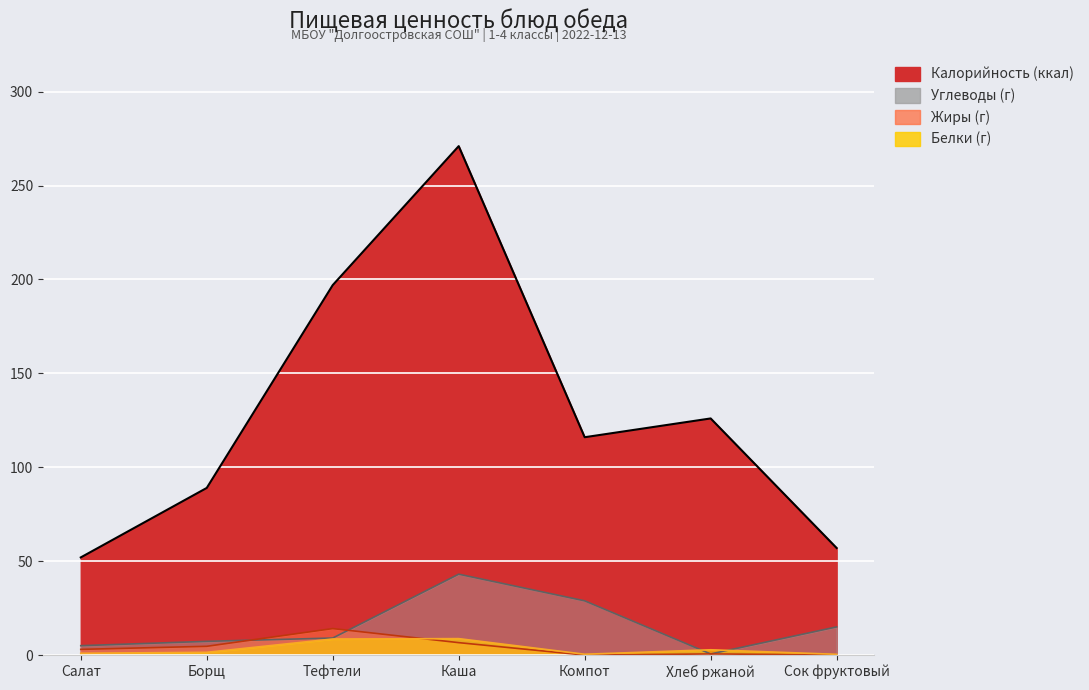

What is the sum of the Белки values at Хлеб ржаной and Борщ?

4.3